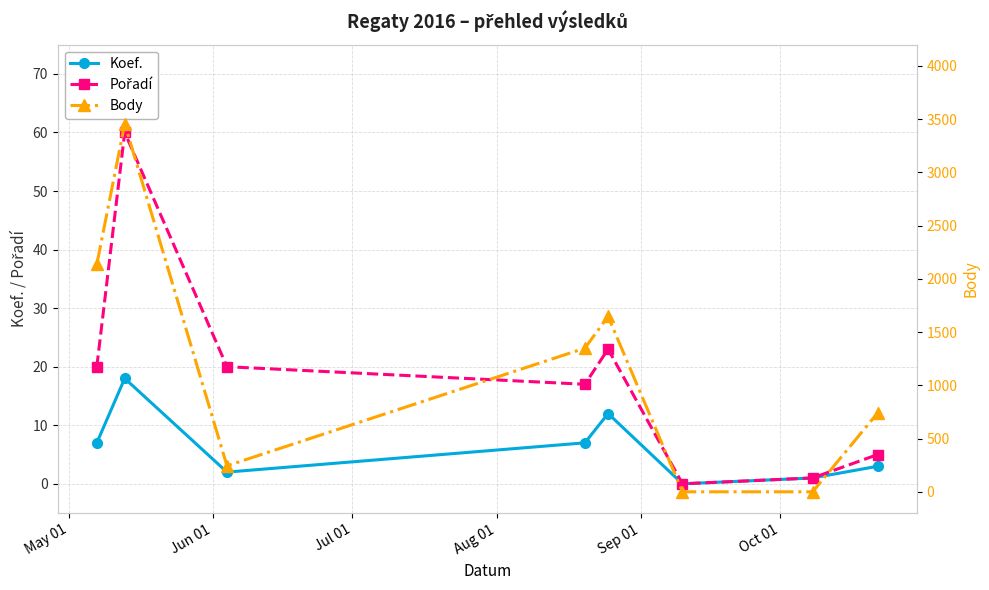

What is the value of the Koef. point at the 8th from the left?

3